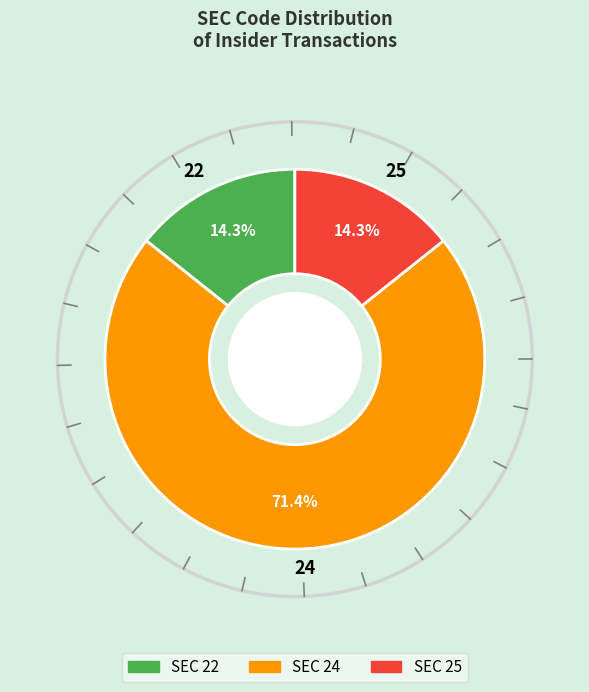

Do 25 and 22 together represent more than half of the pie?

No